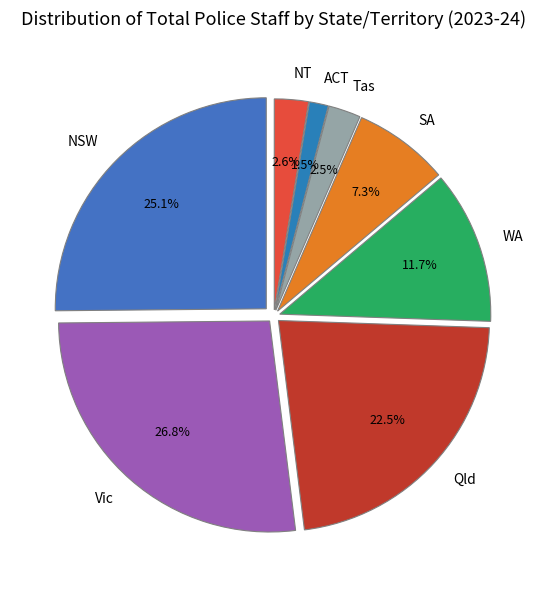

Which slice is the largest?

Vic